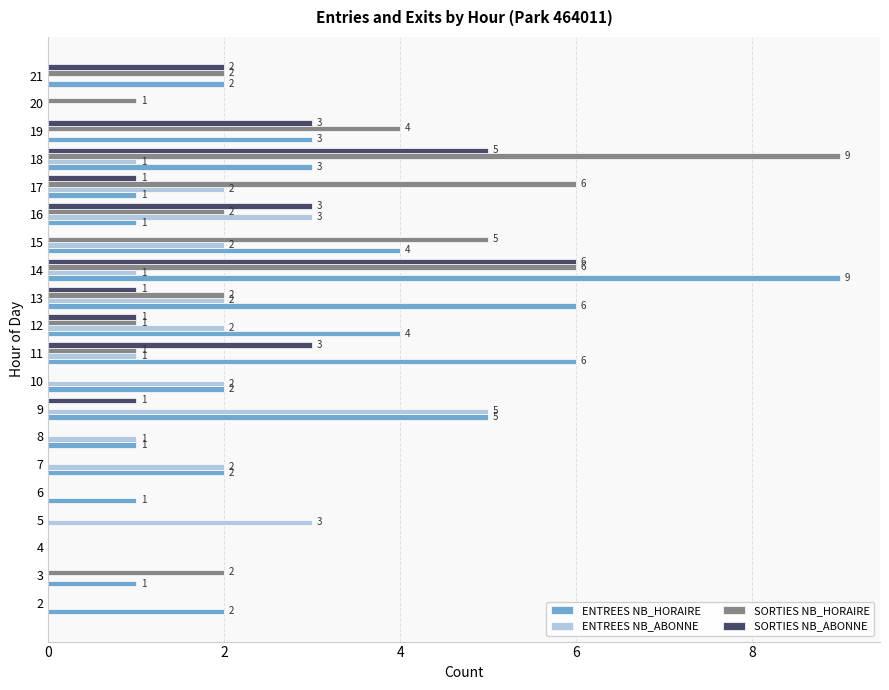

How many positive values does the ENTREES NB_ABONNE series have?

13